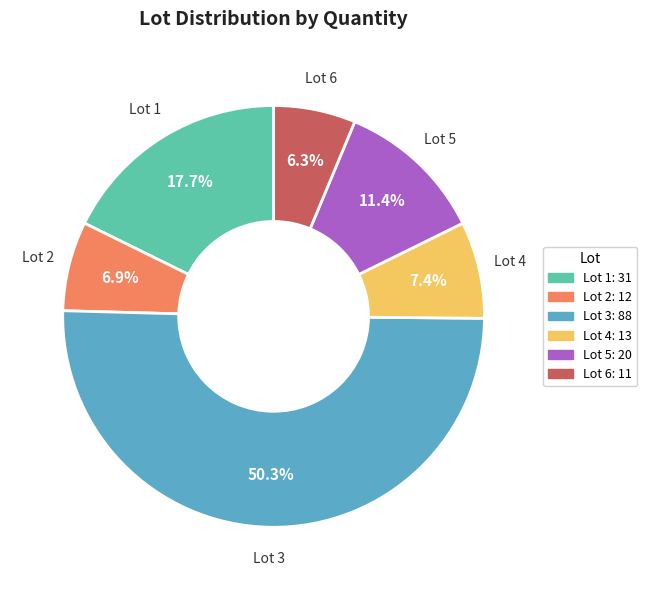

What is the largest slice in the pie chart?

Lot 3